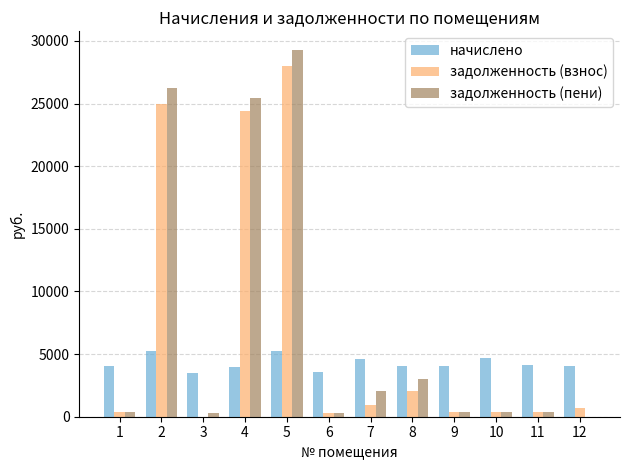

What is the highest value of the задолженность (пени) series?

29296.3